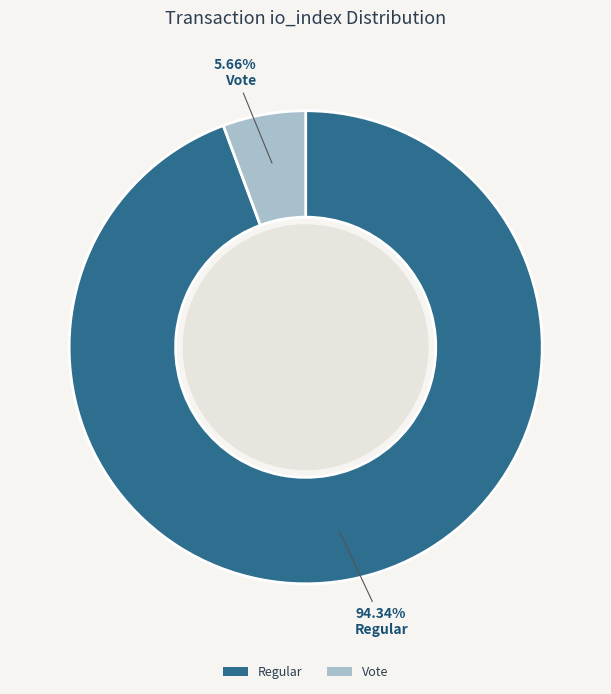

Which slice is the largest?

Regular